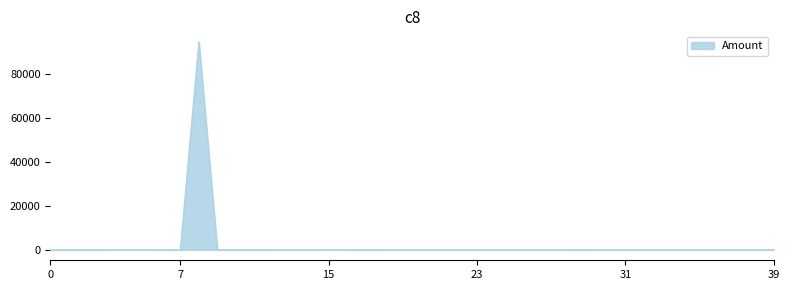

What is the difference between the maximum and minimum values?

94820.0